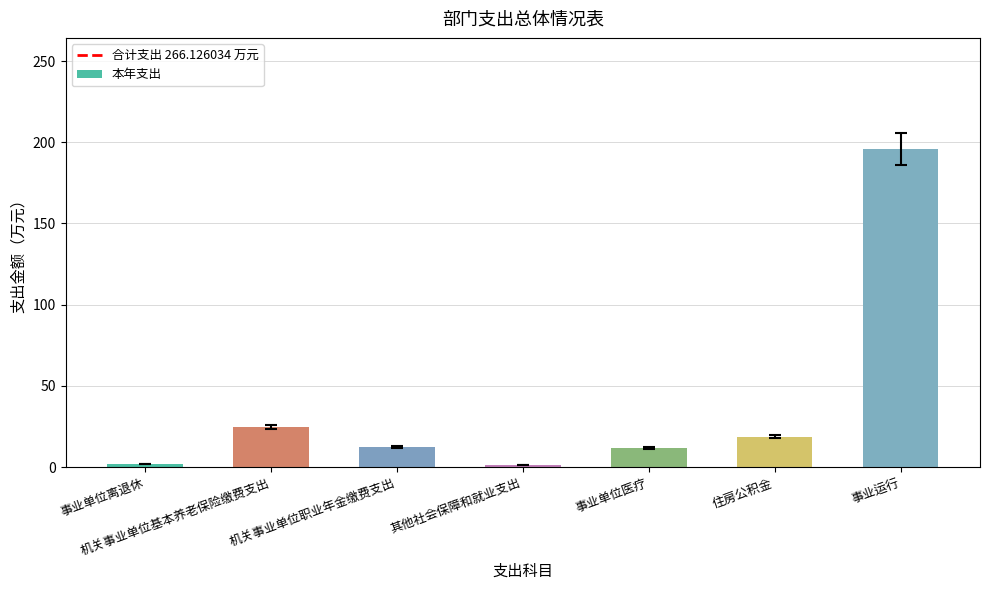

Which category has the highest value across all series?

事业运行